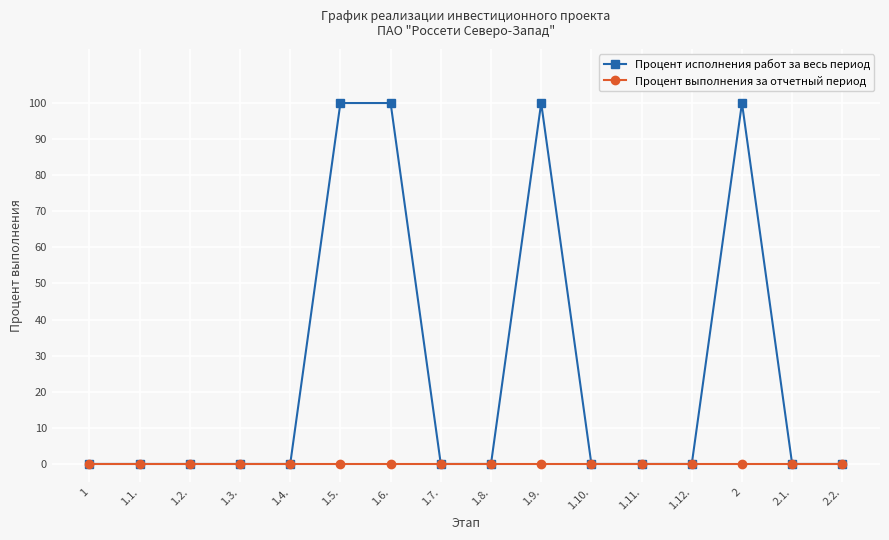

How many lines are shown in the chart?

2